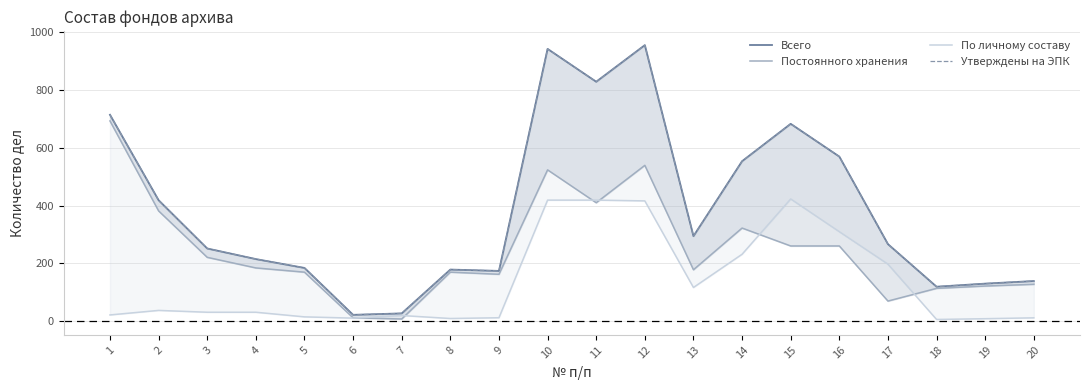

Which category has the lowest value in the Всего series?

6